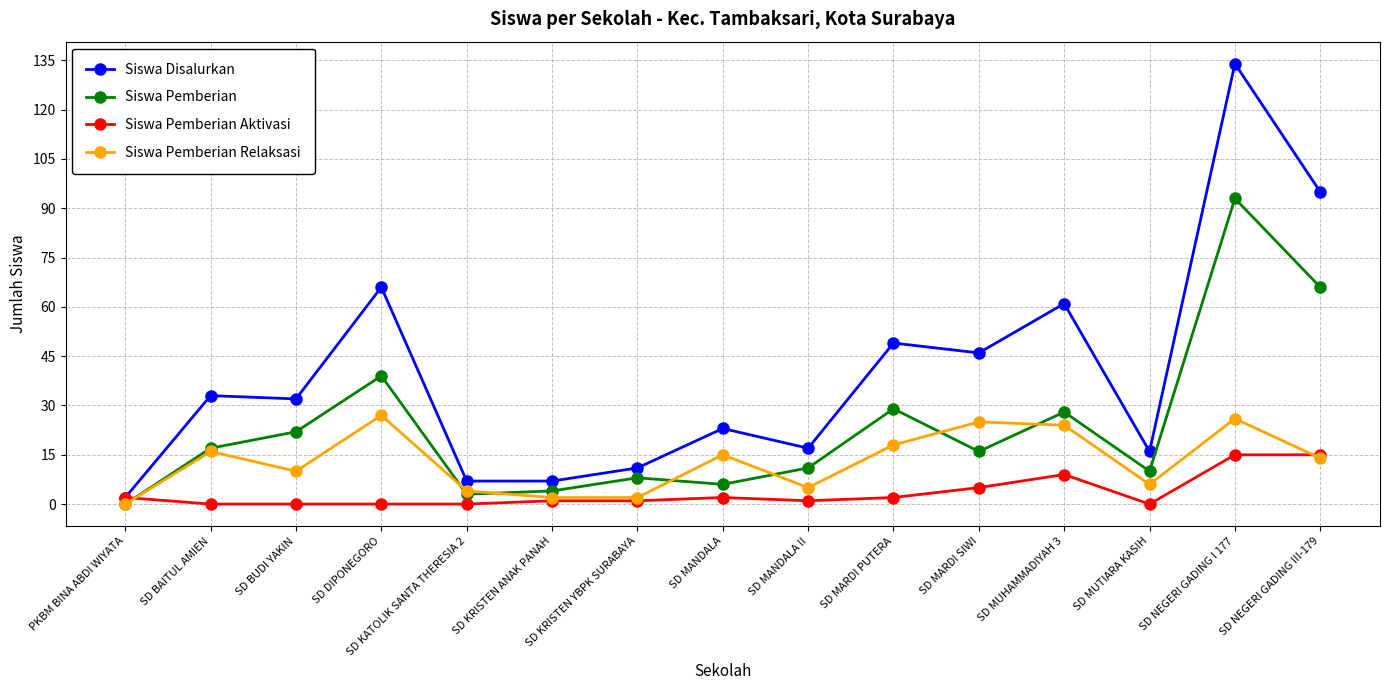

At SD BUDI YAKIN, list the series in order from largest to smallest.

Siswa Disalurkan, Siswa Pemberian, Siswa Pemberian Relaksasi, Siswa Pemberian Aktivasi